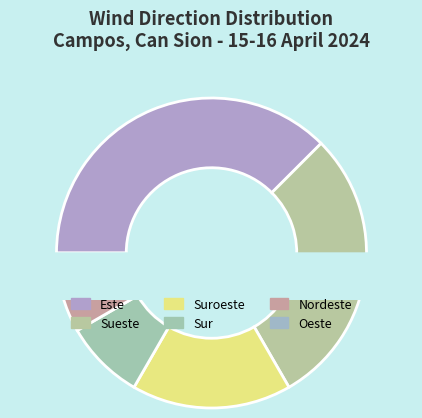

Which category has the smallest portion of the pie?

Nordeste